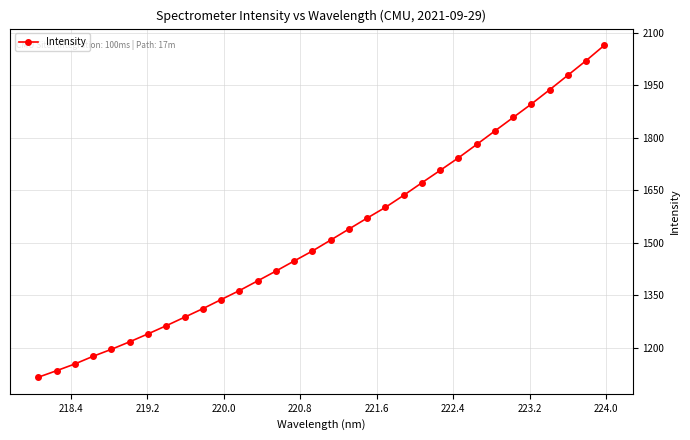

What is the greatest value displayed?

2064.1